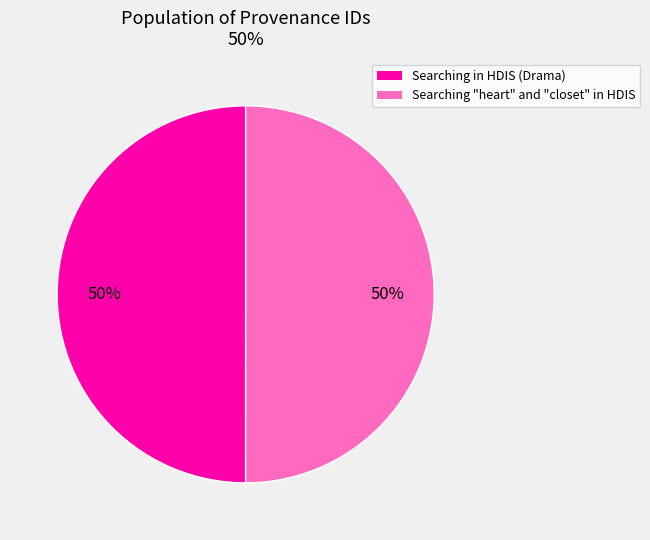

Approximately how many times larger is the value at Searching "heart" and "closet" in HDIS compared to Searching in HDIS (Drama)?

1.0